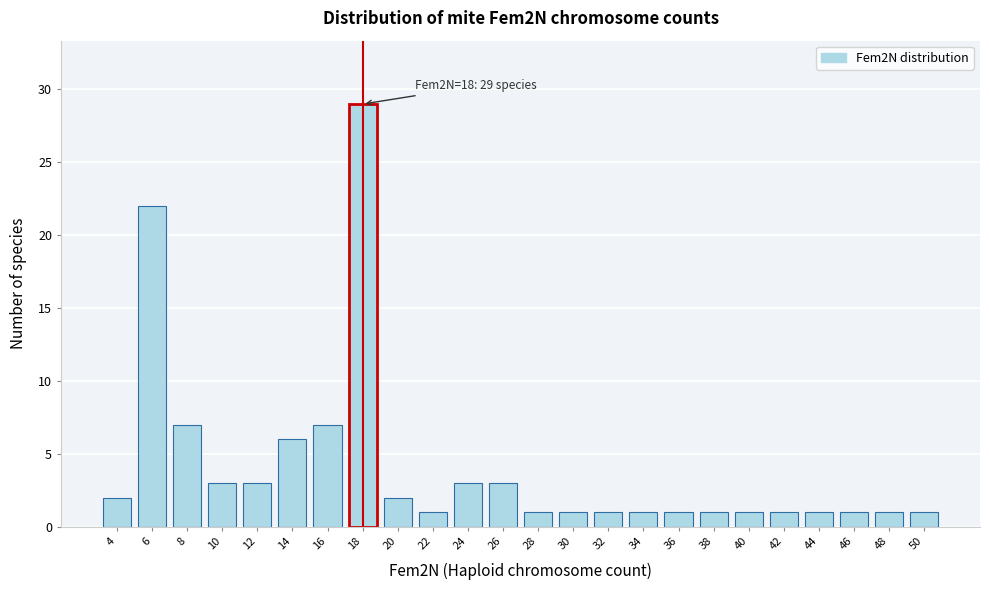

Reading right to left, transcribe all the data shown in this chart.

50=1	48=1	46=1	44=1	42=1	40=1	38=1	36=1	34=1	32=1	30=1	28=1	26=3	24=3	22=1	20=2	18=29	16=7	14=6	12=3	10=3	8=7	6=22	4=2